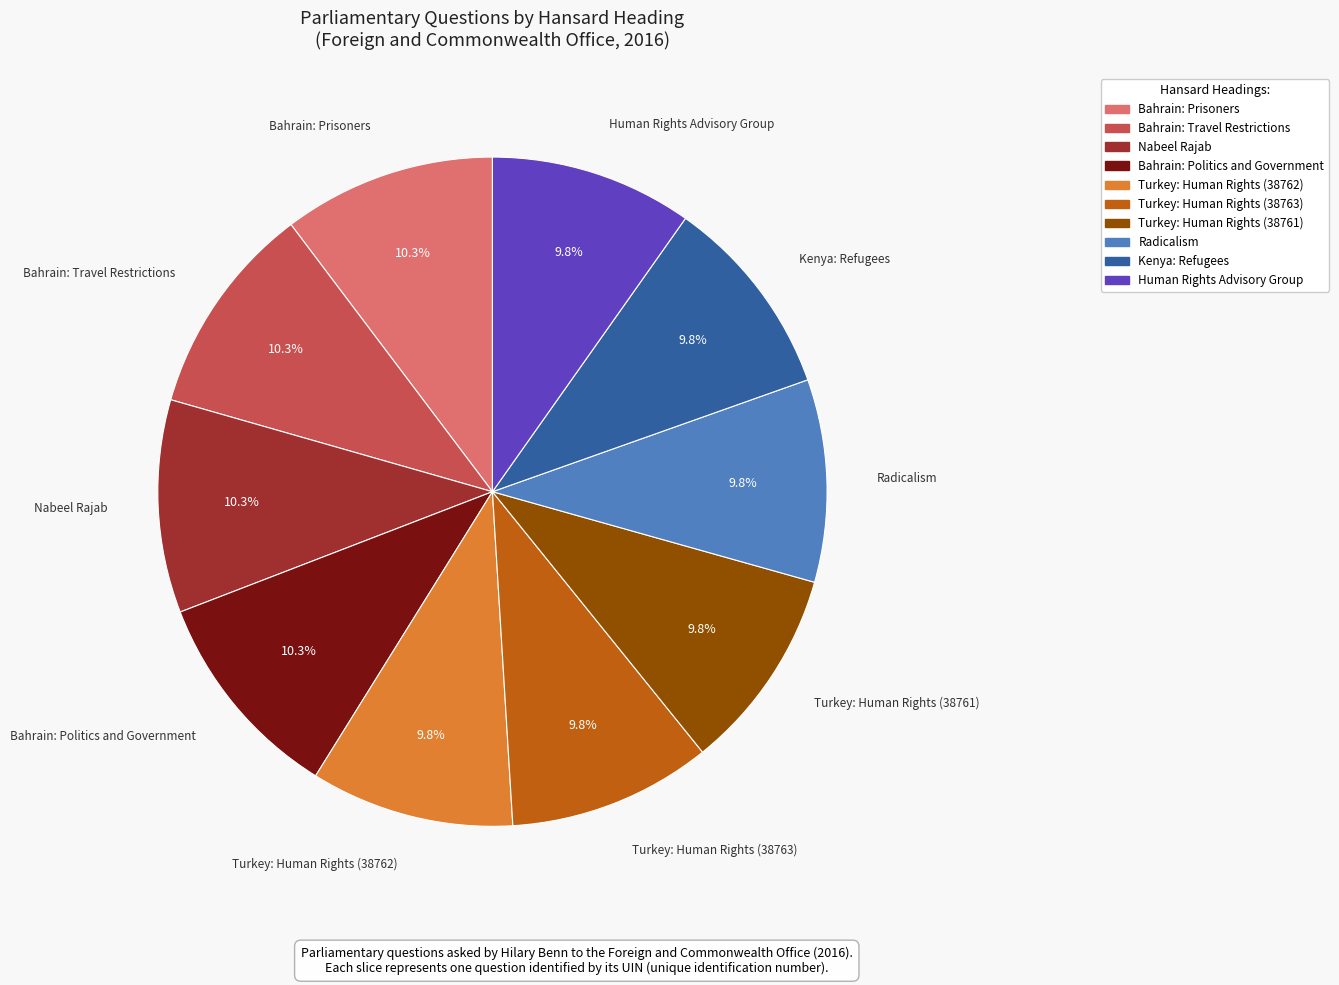

True or false: Human Rights Advisory Group accounts for 10% of the total.

True